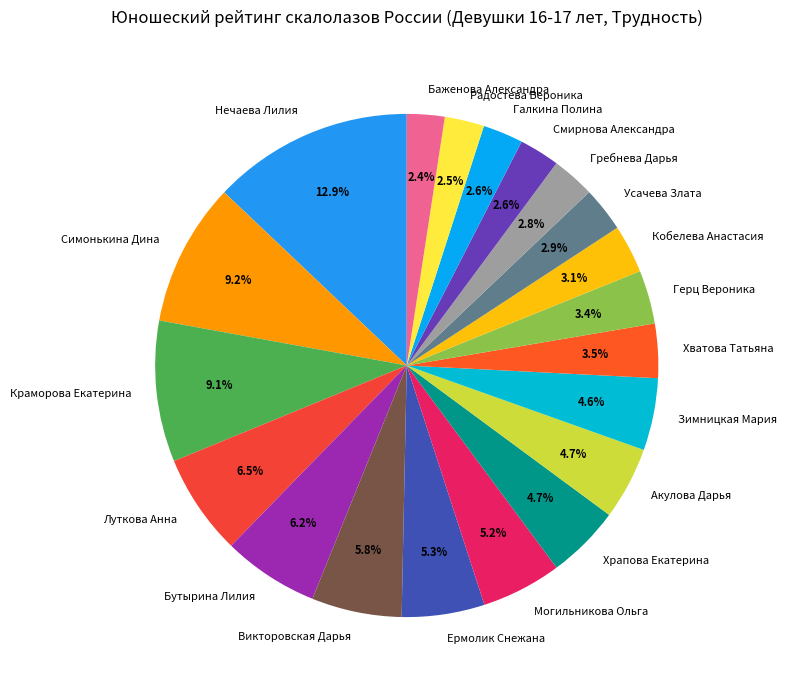

Does Кобелева Анастасия represent more than half of the total?

No